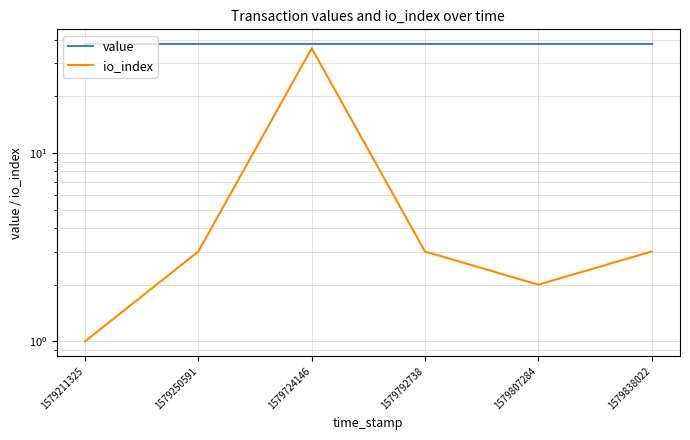

What is the difference between the io_index values at 1579211325 and 1579724146?

35.0